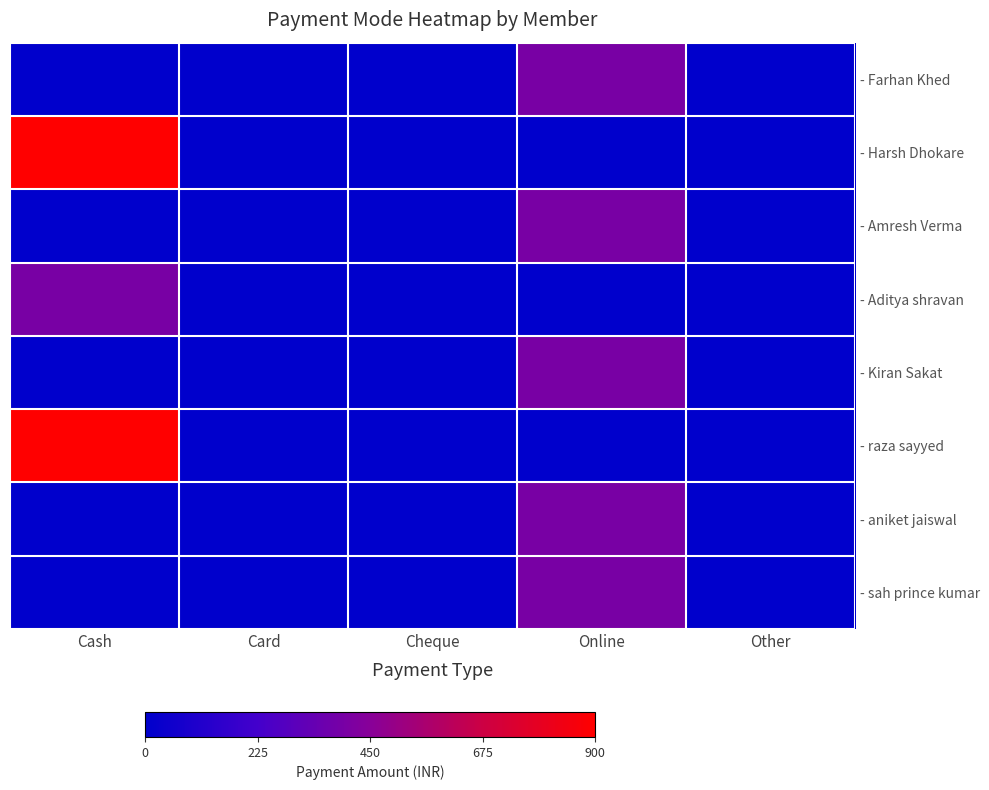

Reading left to right, what are all the values shown in this chart?

- Farhan Khed: Cash=0	Card=0	Cheque=0	Online=400	Other=0
- Harsh Dhokare: Cash=900	Card=0	Cheque=0	Online=0	Other=0
- Amresh Verma: Cash=0	Card=0	Cheque=0	Online=400	Other=0
- Aditya shravan: Cash=400	Card=0	Cheque=0	Online=0	Other=0
- Kiran Sakat: Cash=0	Card=0	Cheque=0	Online=400	Other=0
- raza sayyed: Cash=900	Card=0	Cheque=0	Online=0	Other=0
- aniket jaiswal: Cash=0	Card=0	Cheque=0	Online=400	Other=0
- sah prince kumar: Cash=0	Card=0	Cheque=0	Online=400	Other=0